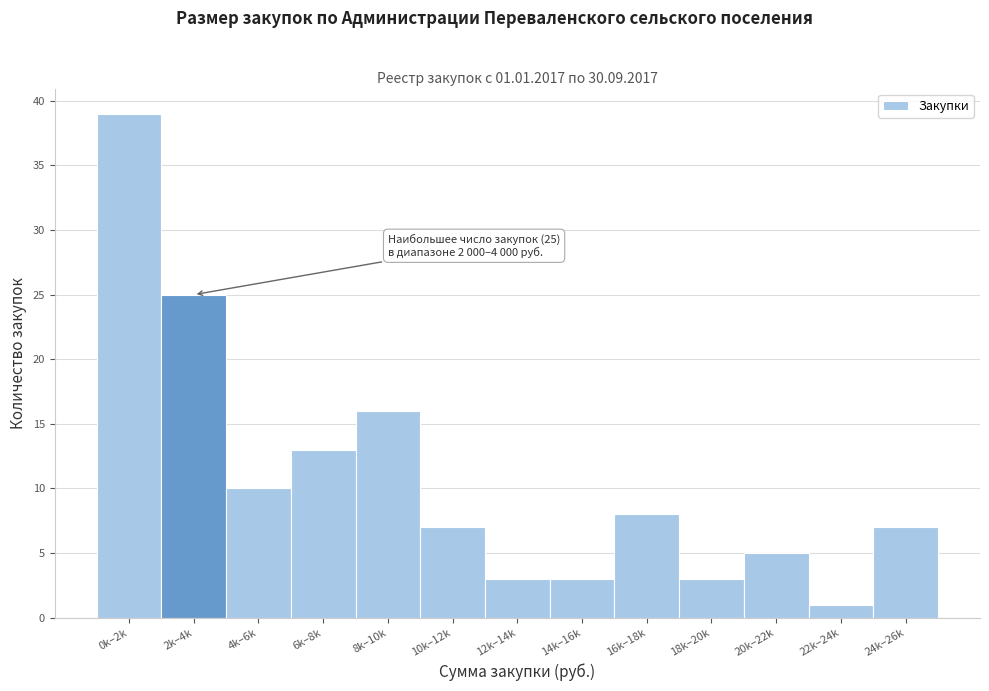

Reading left to right, list all the values displayed in this chart.

0k–2k=39	2k–4k=25	4k–6k=10	6k–8k=13	8k–10k=16	10k–12k=7	12k–14k=3	14k–16k=3	16k–18k=8	18k–20k=3	20k–22k=5	22k–24k=1	24k–26k=7